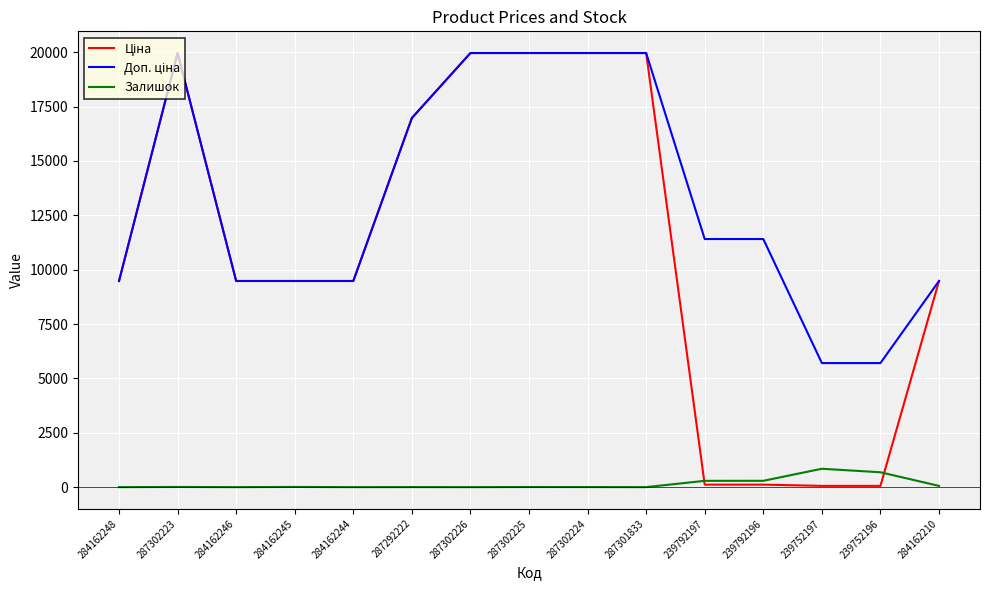

What is the spread (max minus min) of values at 287301833?

19964.2